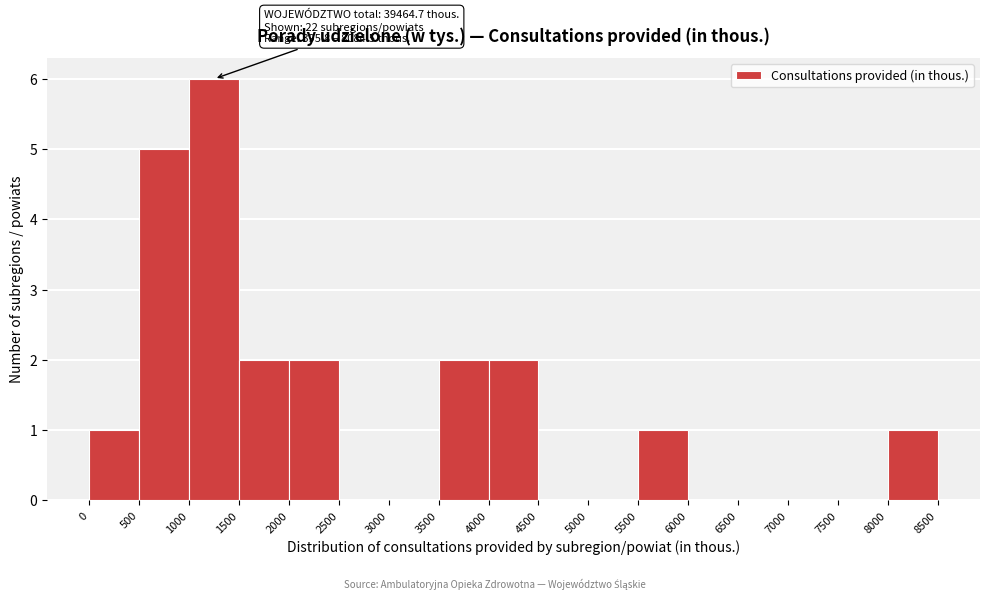

Which range on the x-axis has the tallest bar?

1000 to 1500